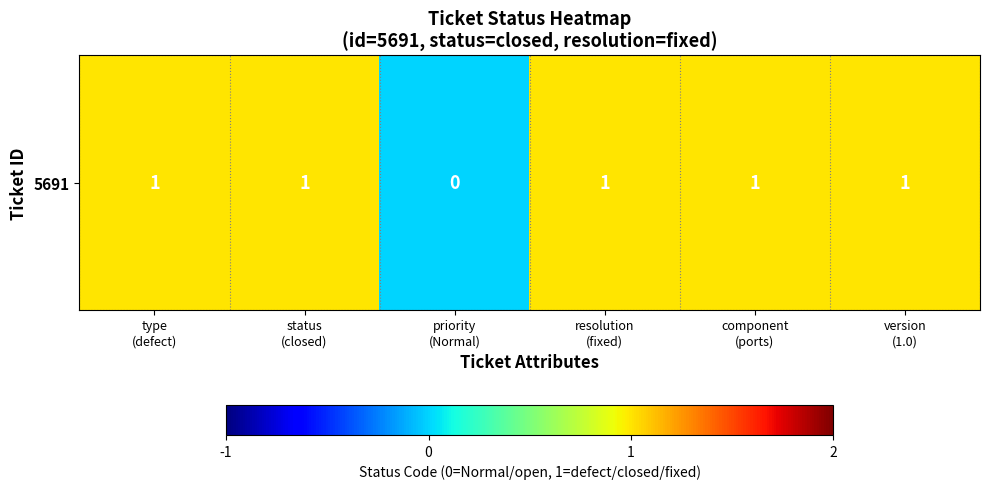

List the labels in order of value, largest first.

type
(defect), status
(closed), resolution
(fixed), component
(ports), version
(1.0), priority
(Normal)